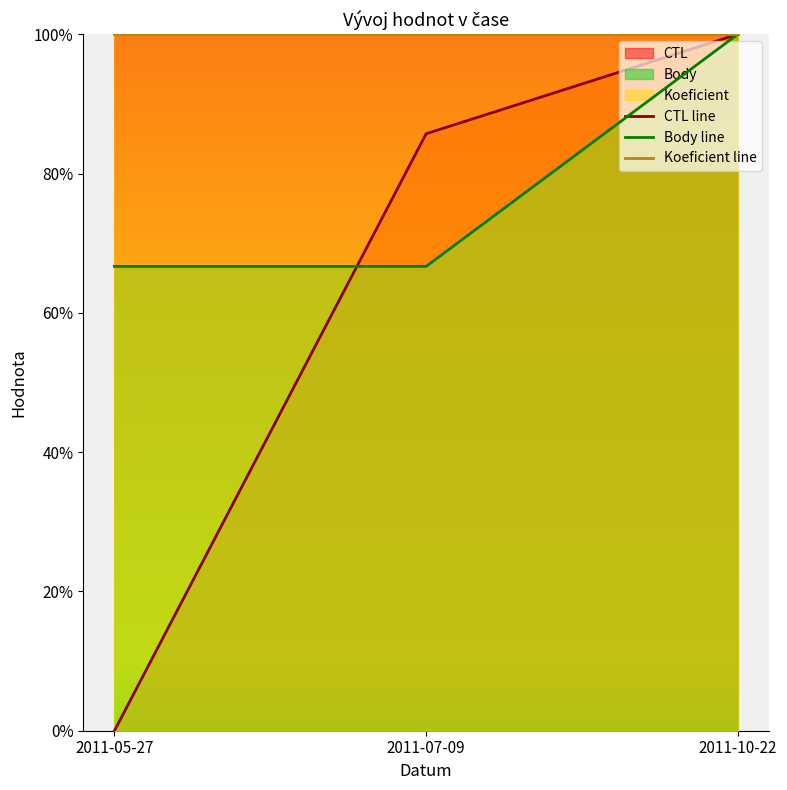

What is the value of the Koeficient line point at the 3rd from the left?

1.0